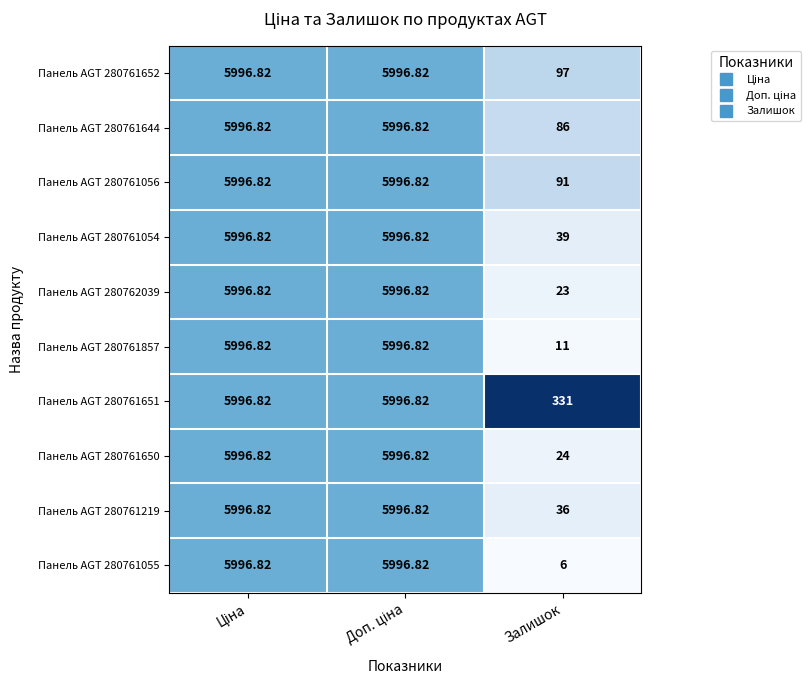

At which label does Панель AGT 280761054 reach its minimum?

Залишок